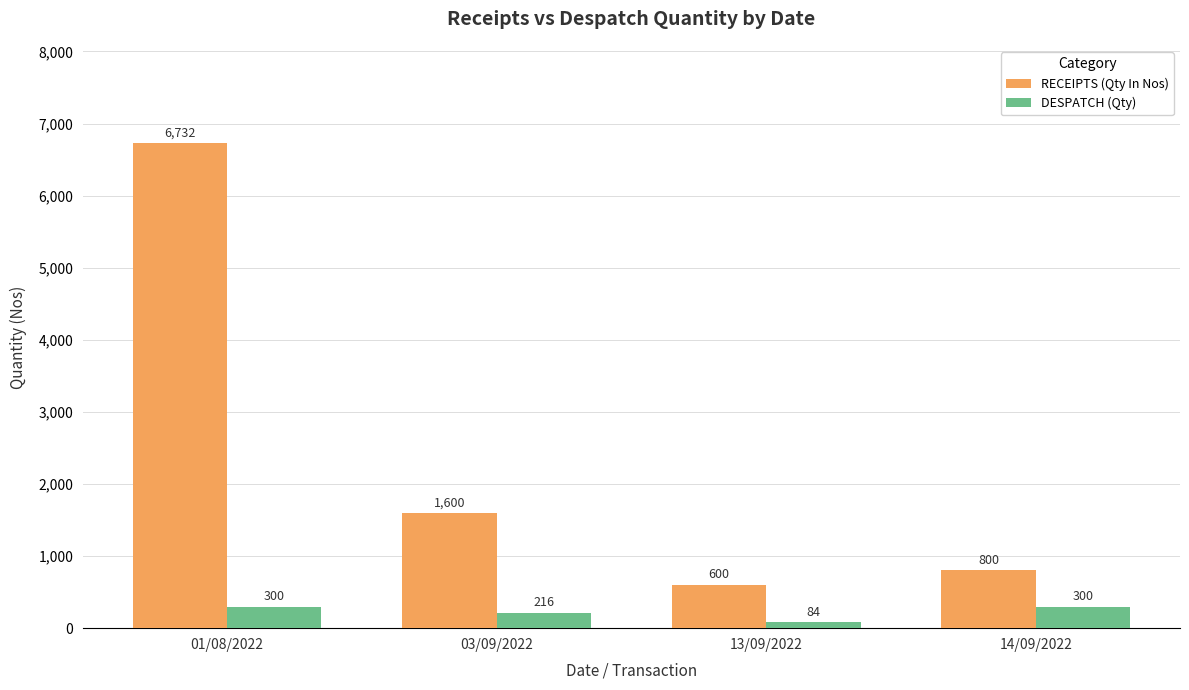

Is the value of RECEIPTS (Qty In Nos) at 14/09/2022 greater than the value of DESPATCH (Qty) at 01/08/2022?

Yes